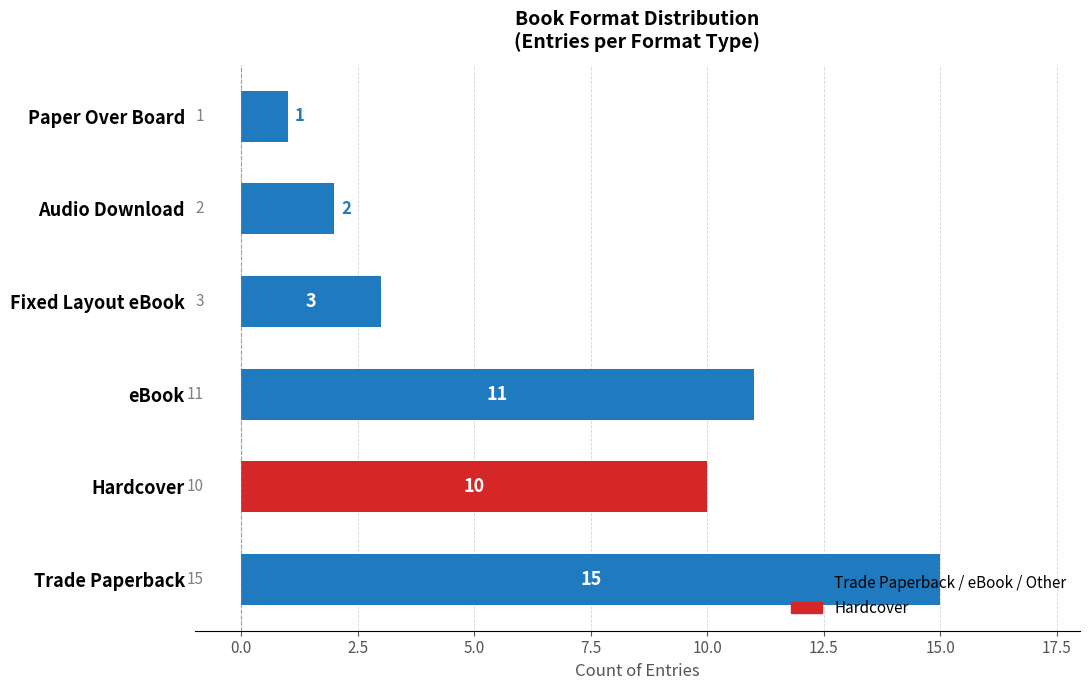

List the labels in order of value, smallest first.

Paper Over Board, Audio Download, Fixed Layout eBook, Hardcover, eBook, Trade Paperback